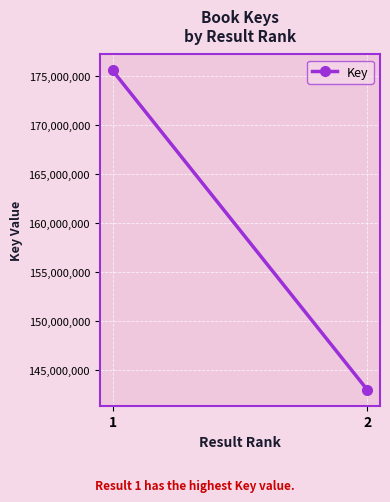

At which category does the chart reach its peak across all series?

1